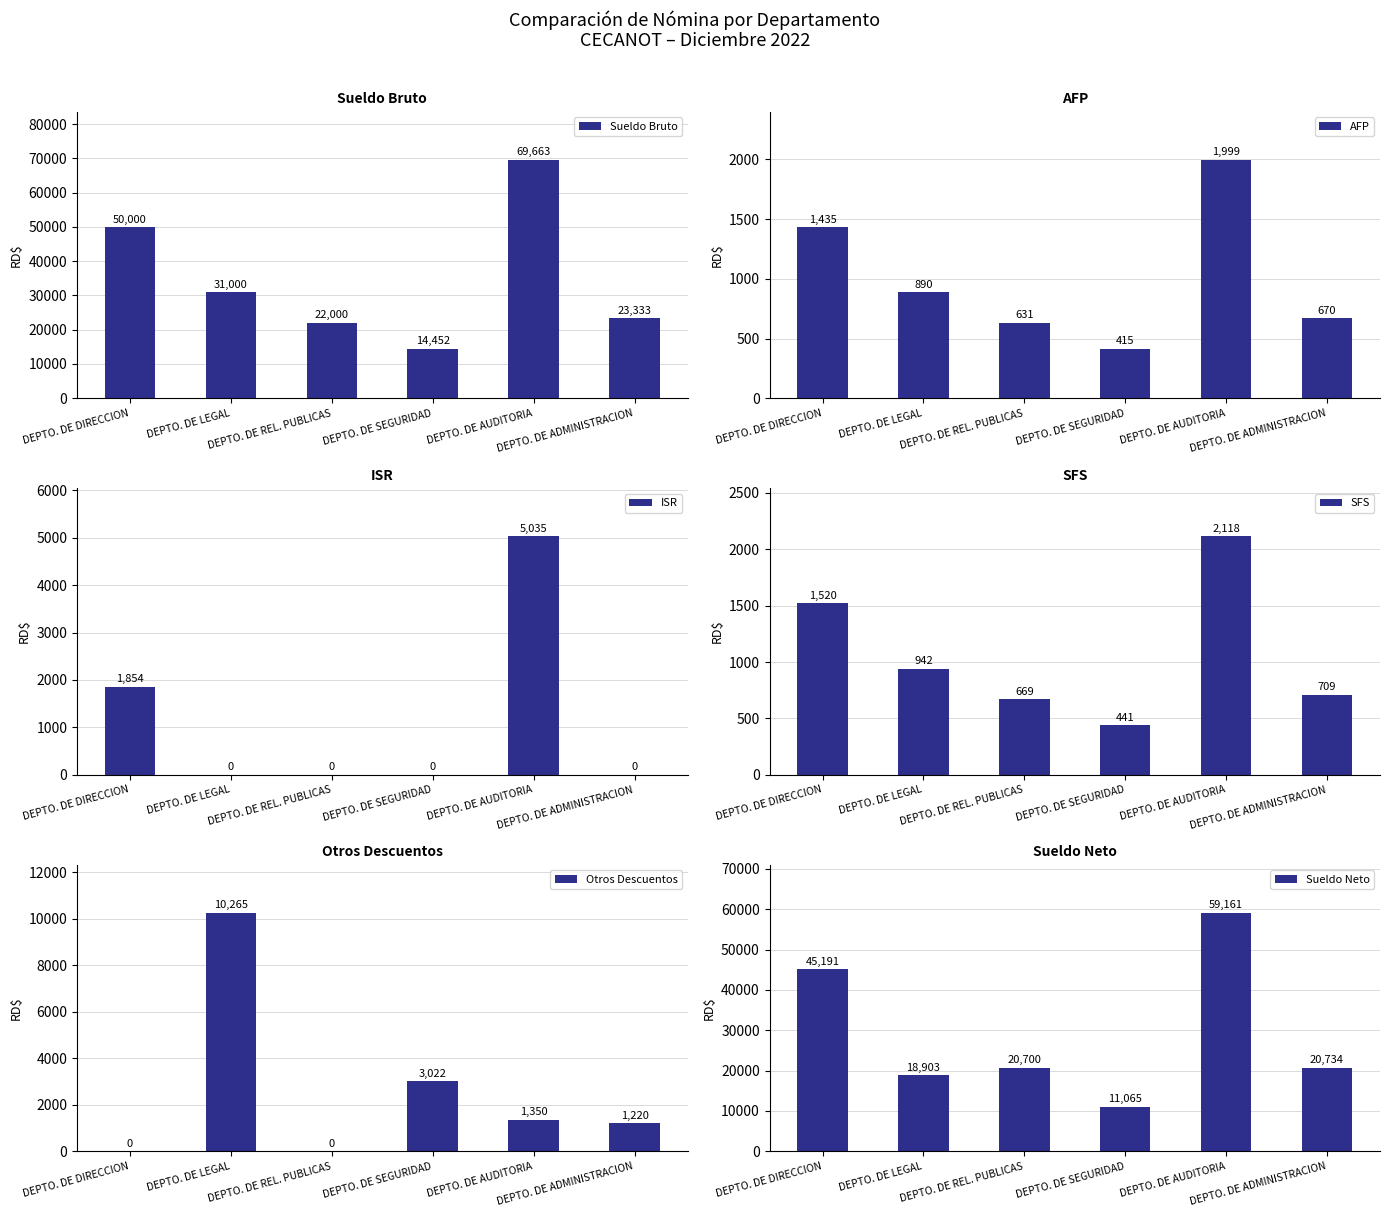

True or false: SFS has a value of 440.6 at DEPTO. DE SEGURIDAD.

True